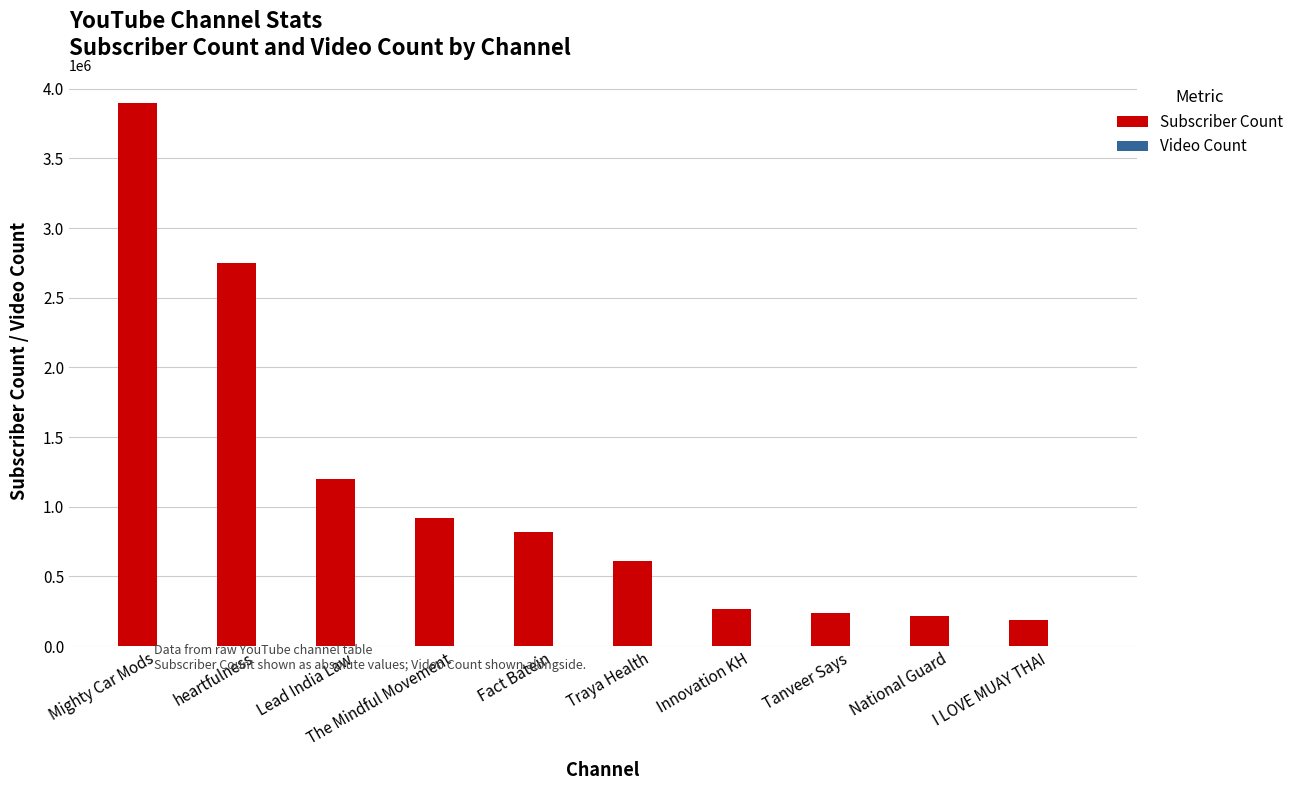

At which label is Subscriber Count closest to 2044000?

heartfulness